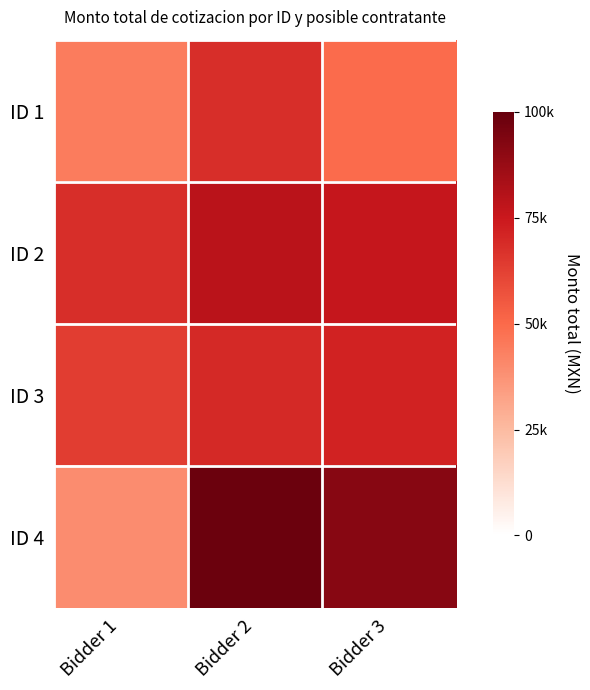

Reading left to right, list all the values displayed in this chart.

ID 1: Bidder 1=44323.6	Bidder 2=68101.2	Bidder 3=49300.0
ID 2: Bidder 1=67976.0	Bidder 2=79083.3	Bidder 3=76560.0
ID 3: Bidder 1=63564.5	Bidder 2=69921.0	Bidder 3=71827.9
ID 4: Bidder 1=39440.0	Bidder 2=98600.0	Bidder 3=91640.0